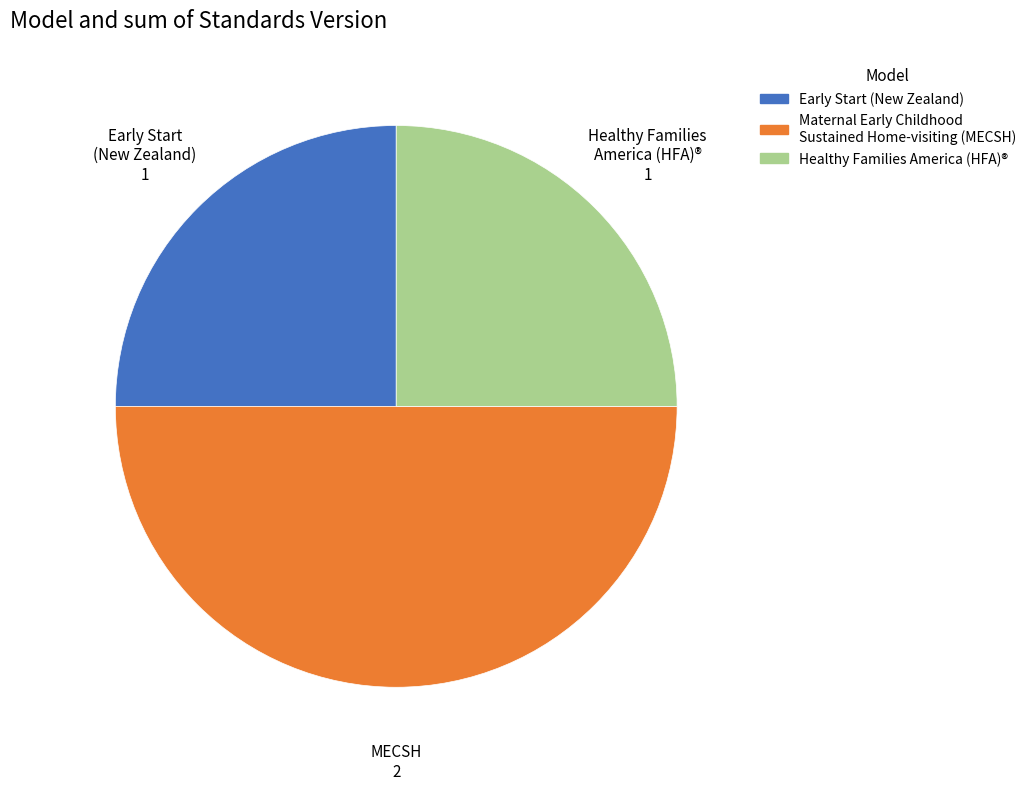

What is the ratio of the value at Healthy Families America (HFA)® to the value at Early Start (New Zealand)?

1.0